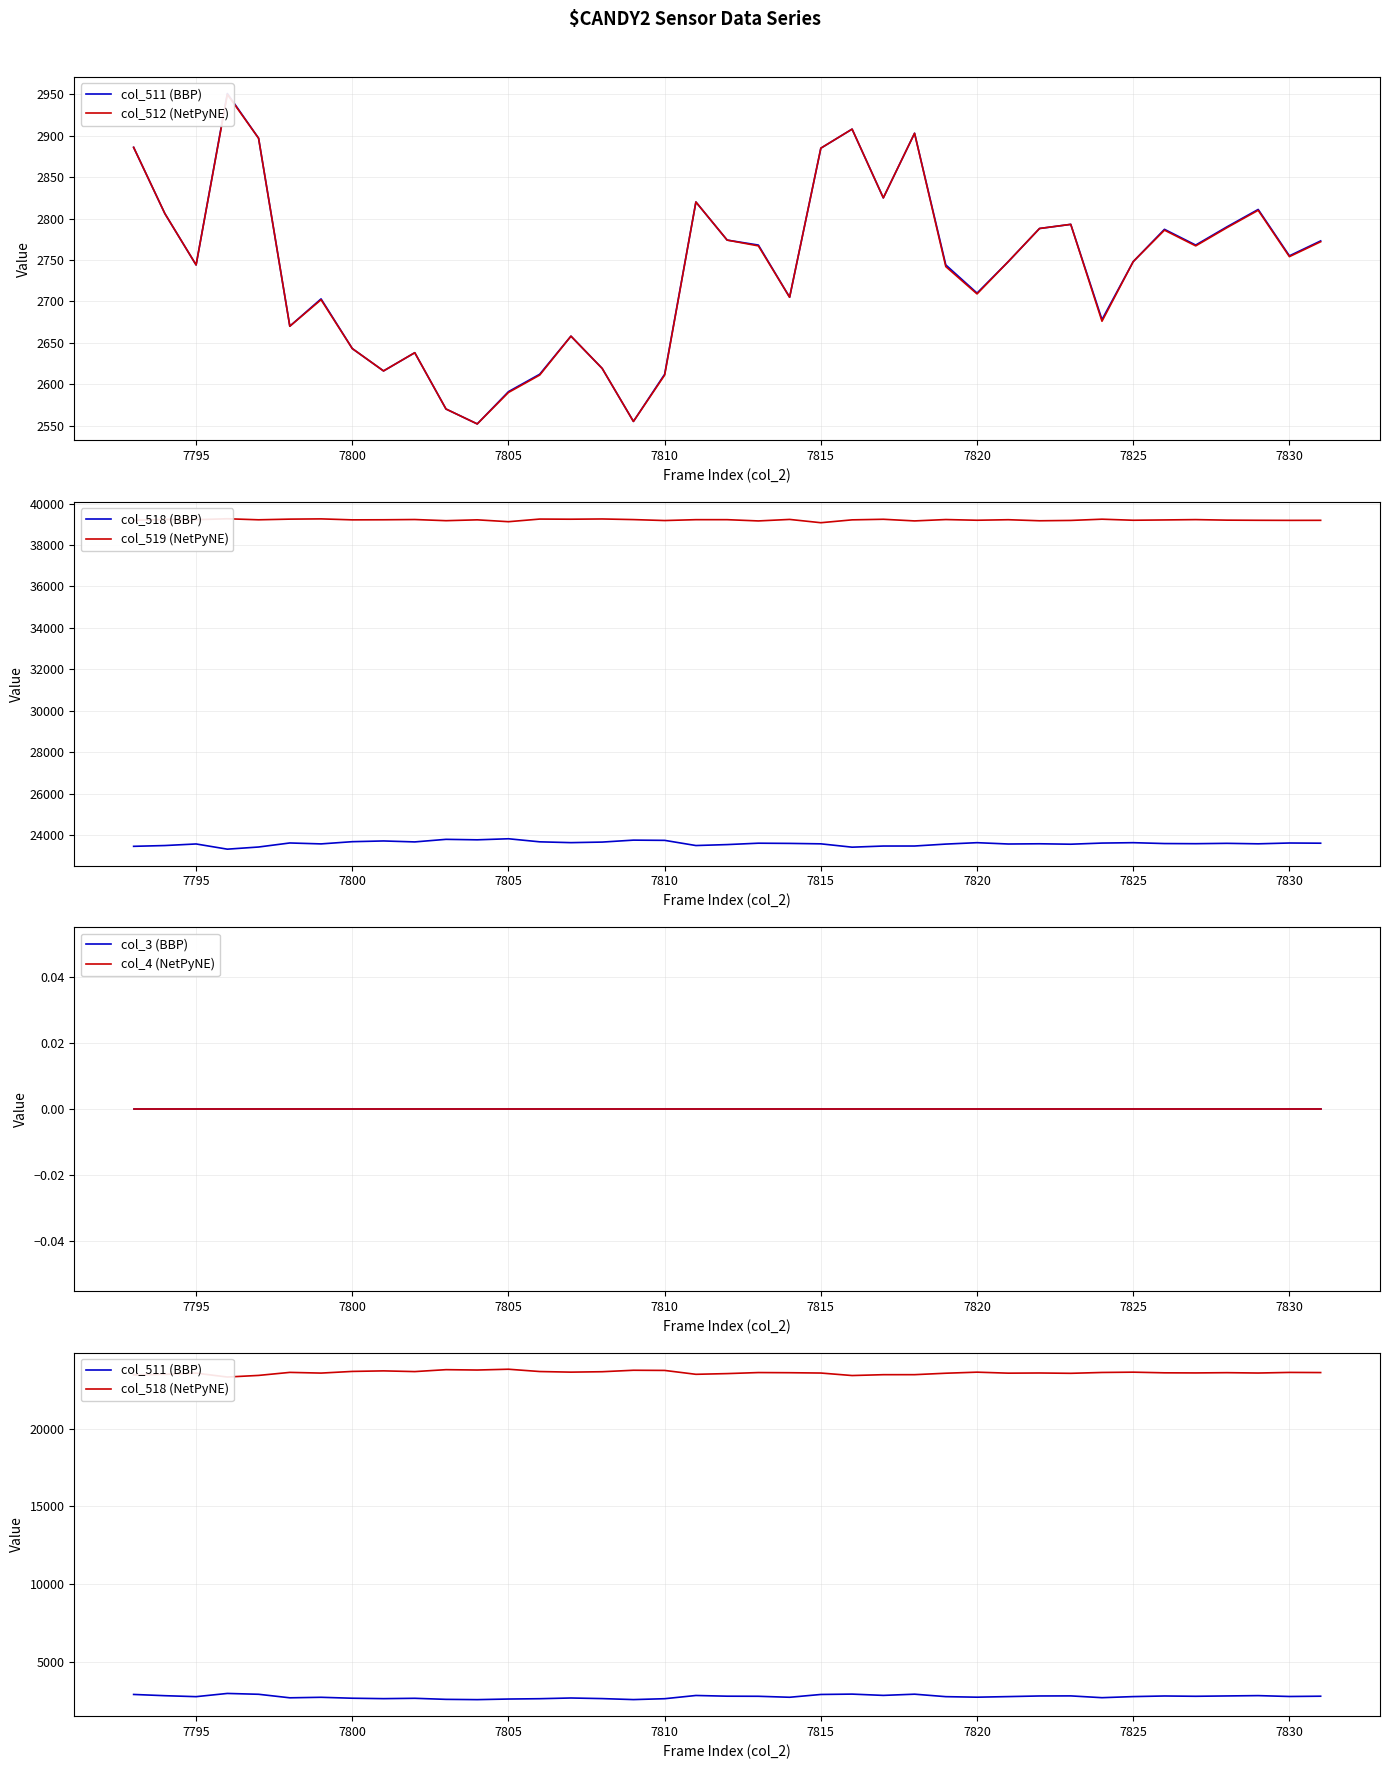

At which label is col_518 closest to 23571?

7795